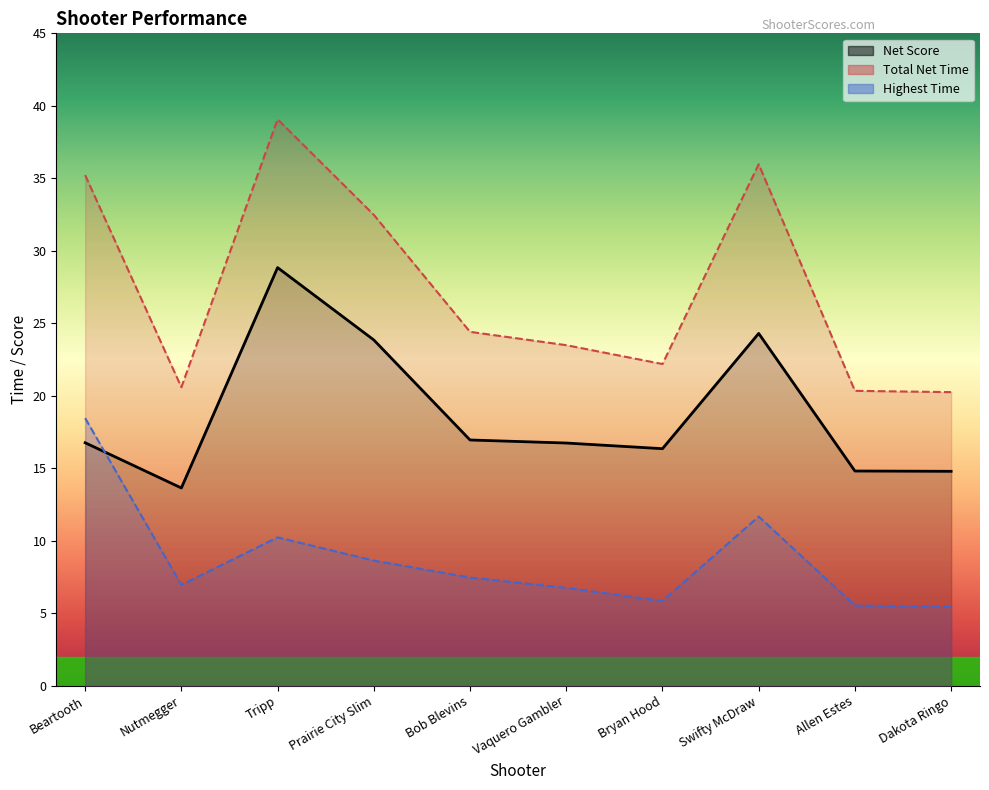

Where do Net Score and Highest Time first cross each other?

Beartooth and Nutmegger